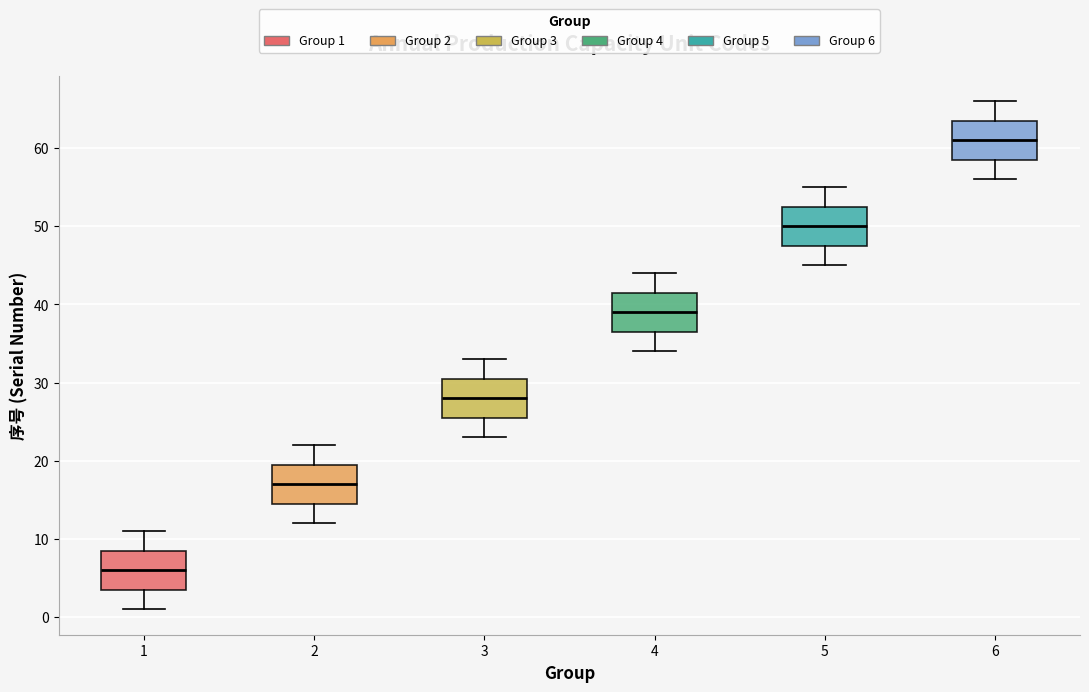

Reading left to right, transcribe this box plot: for each box, give where its median line is, the range the box spans, and where its two whiskers end, as read against the y-axis. The values are not printed on the chart, so give them approximately, as read against the axis.

1: median 6, box 4 to 9, whiskers 1 to 11
2: median 17, box 15 to 20, whiskers 12 to 22
3: median 28, box 26 to 31, whiskers 23 to 33
4: median 39, box 37 to 42, whiskers 34 to 44
5: median 50, box 48 to 53, whiskers 45 to 55
6: median 61, box 59 to 64, whiskers 56 to 66